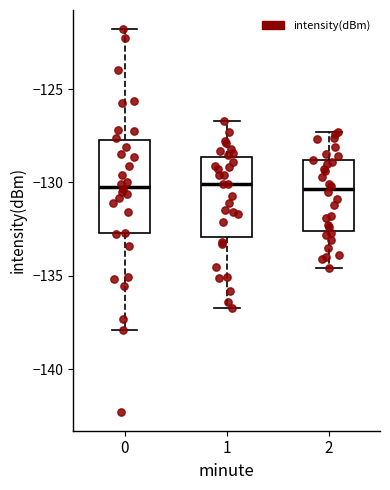

Reading left to right, transcribe this box plot: for each box, give where its median line is, the range the box spans, and where its two whiskers end, as read against the y-axis. The values are not printed on the chart, so give them approximately, as read against the axis.

0: median -130.0, box -132.5 to -127.5, whiskers -138.0 to -122.0
1: median -130.0, box -133.0 to -128.5, whiskers -136.5 to -126.5
2: median -130.5, box -132.5 to -129.0, whiskers -134.5 to -127.5